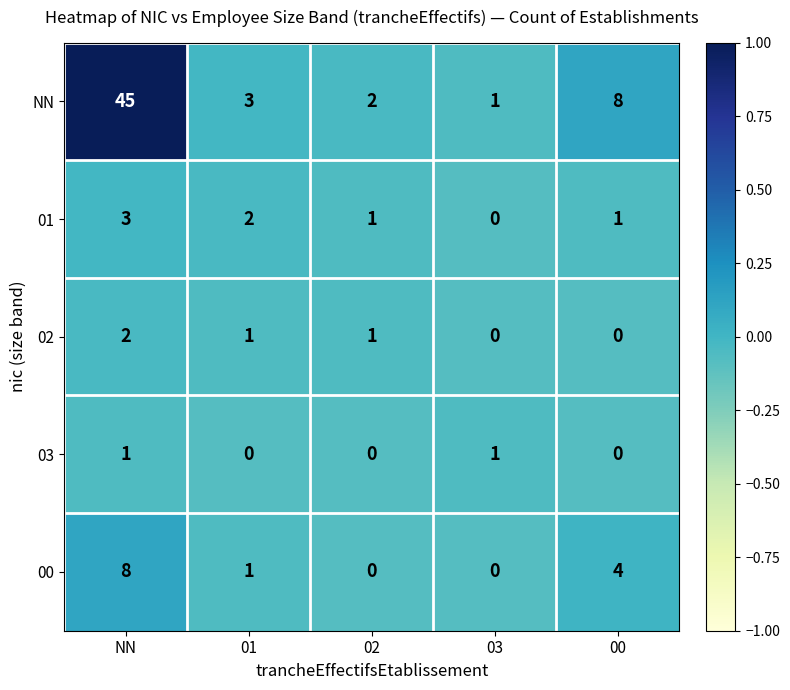

What is the sum of all 00 values?

13